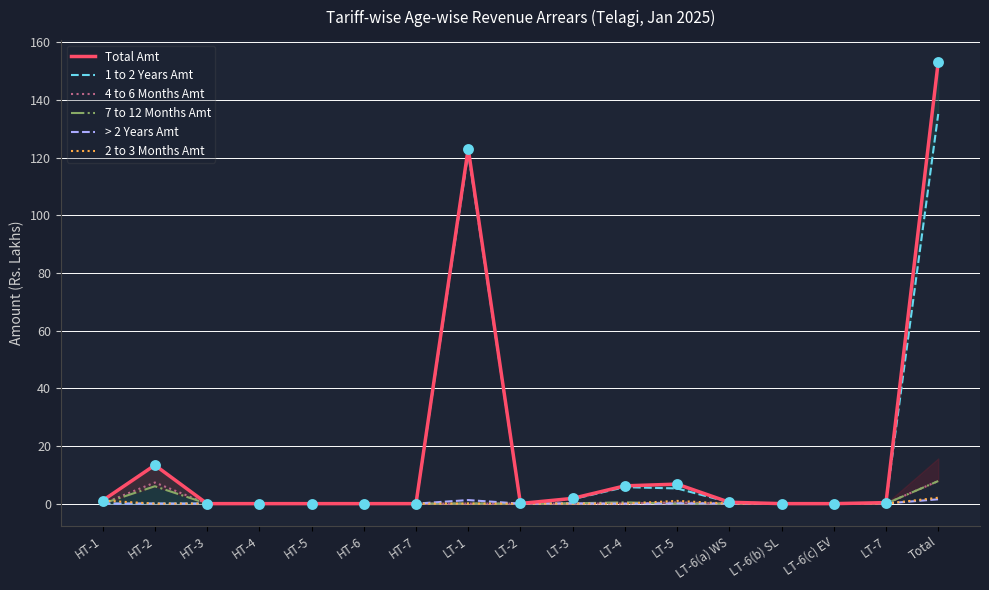

Which series has the largest Y range (max minus min)?

Total Amt